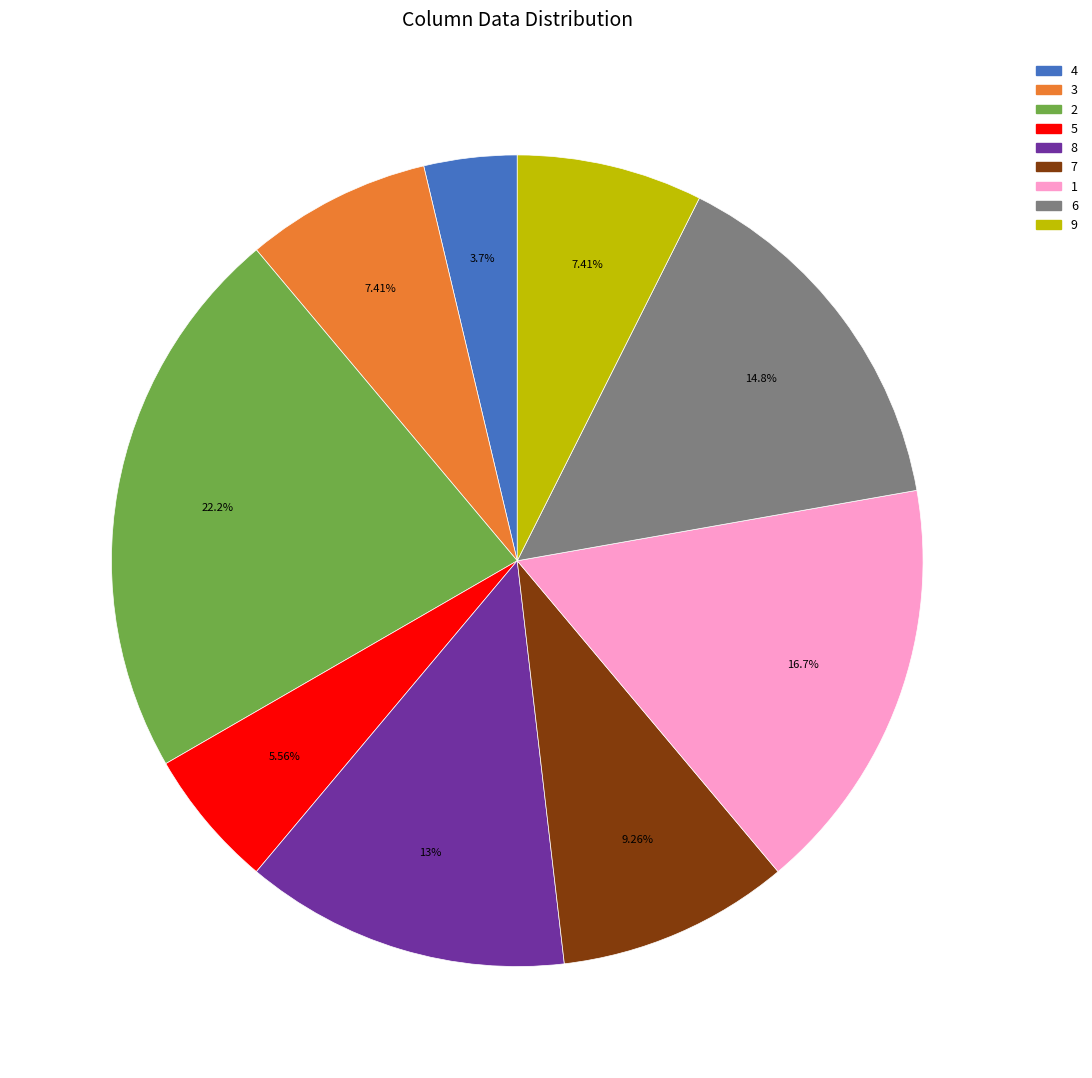

Approximately how many times larger is the value at 7 compared to 2?

0.4